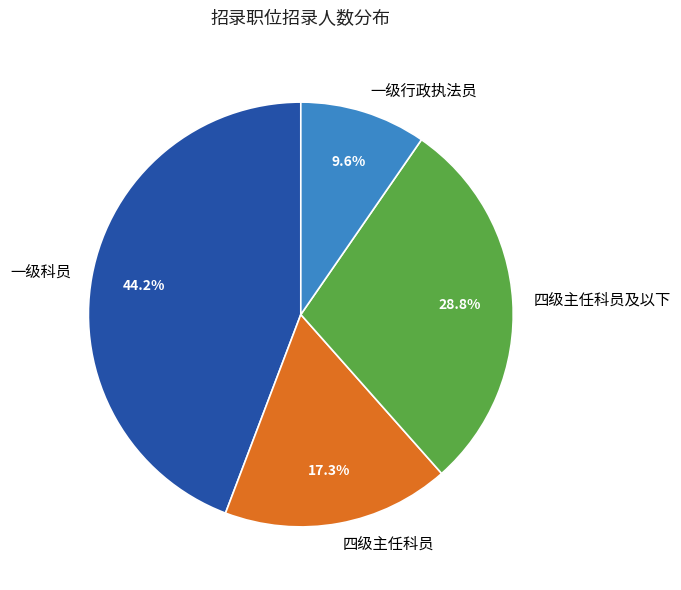

Between 一级行政执法员 and 四级主任科员及以下, which is larger?

四级主任科员及以下